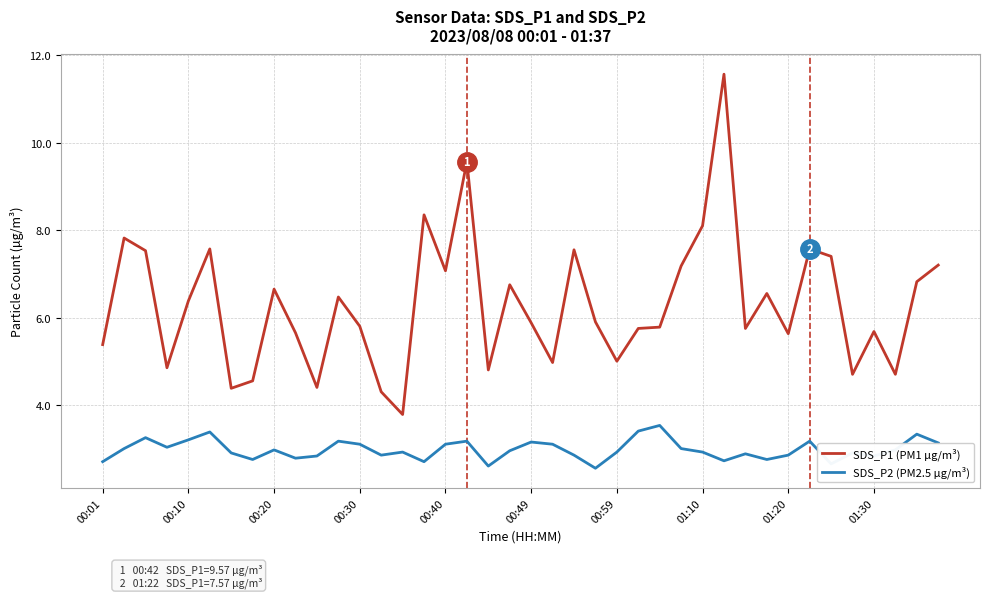

What is the maximum value for SDS_P2 (PM2.5 µg/m³)?

3.5